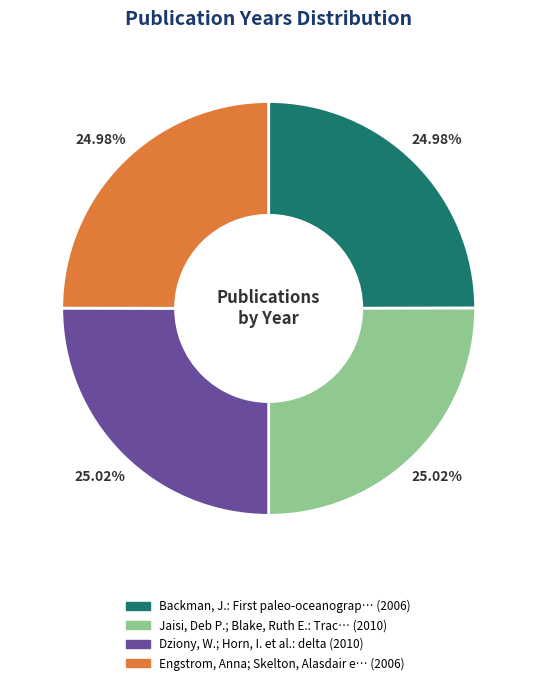

Does any single category account for the majority?

No